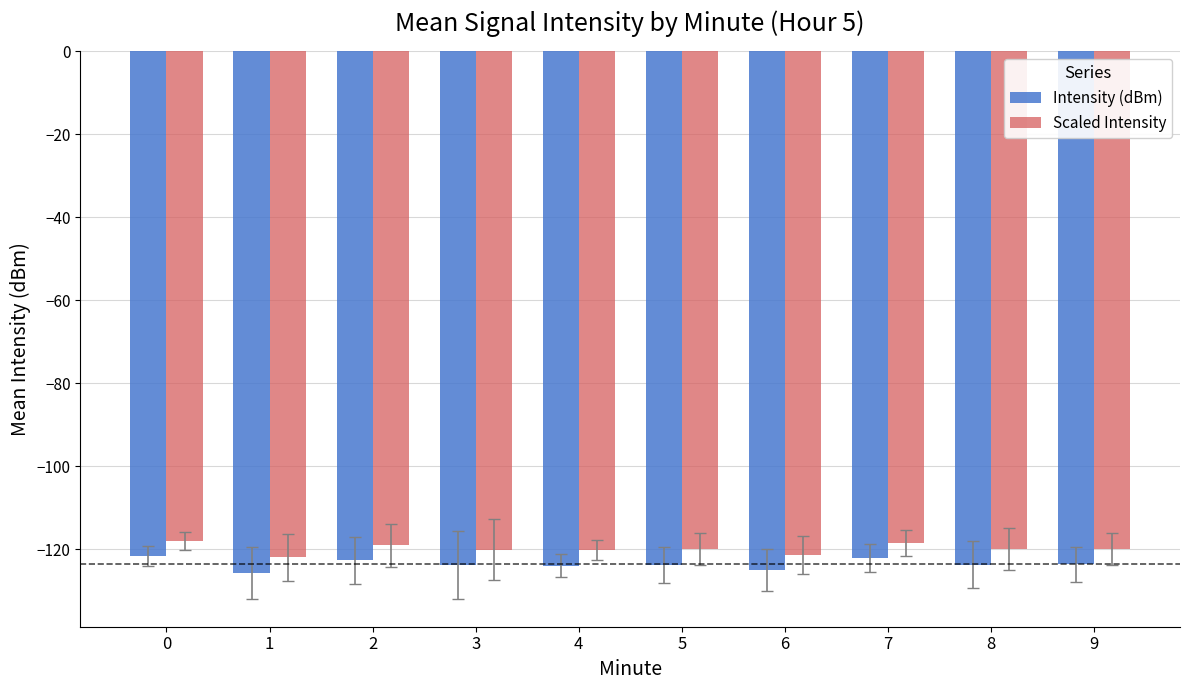

Count the number of categories in the chart.

10